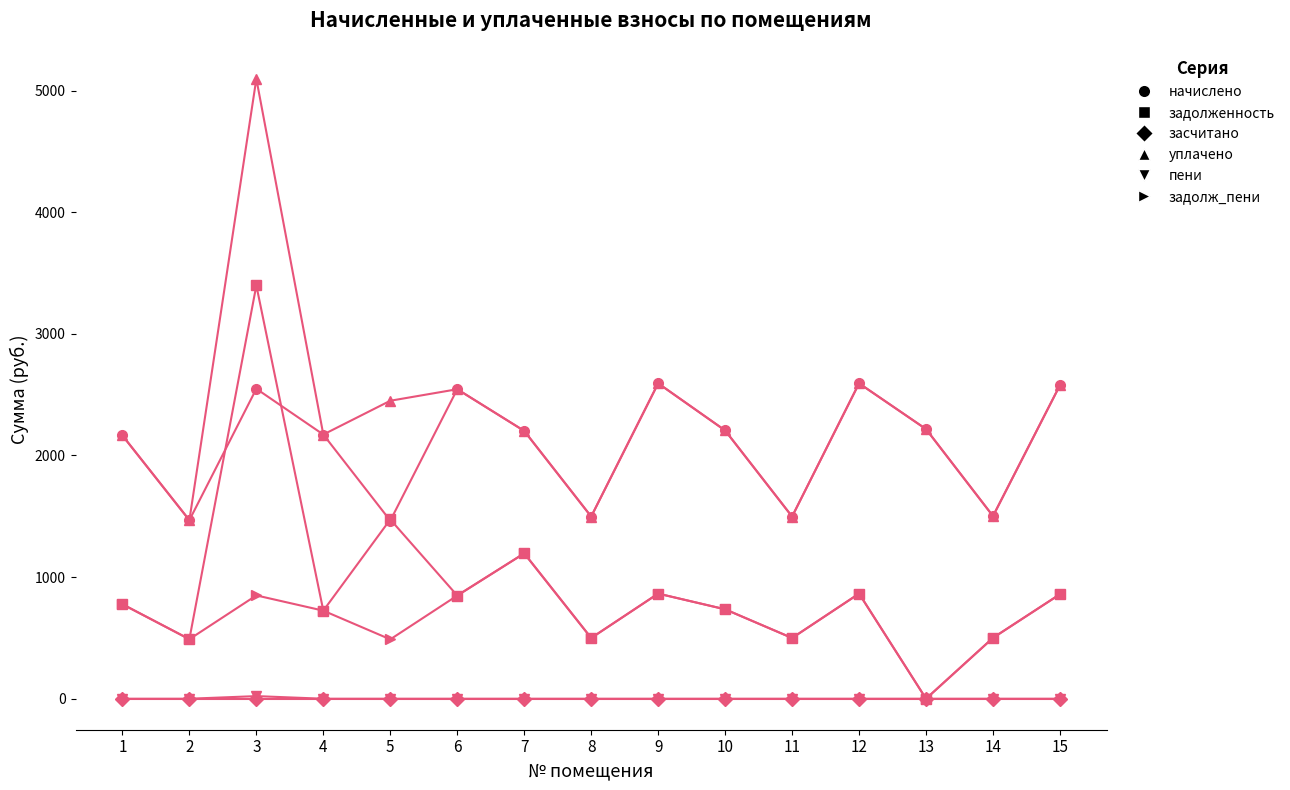

True or false: уплачено and засчитано cross at least once.

False